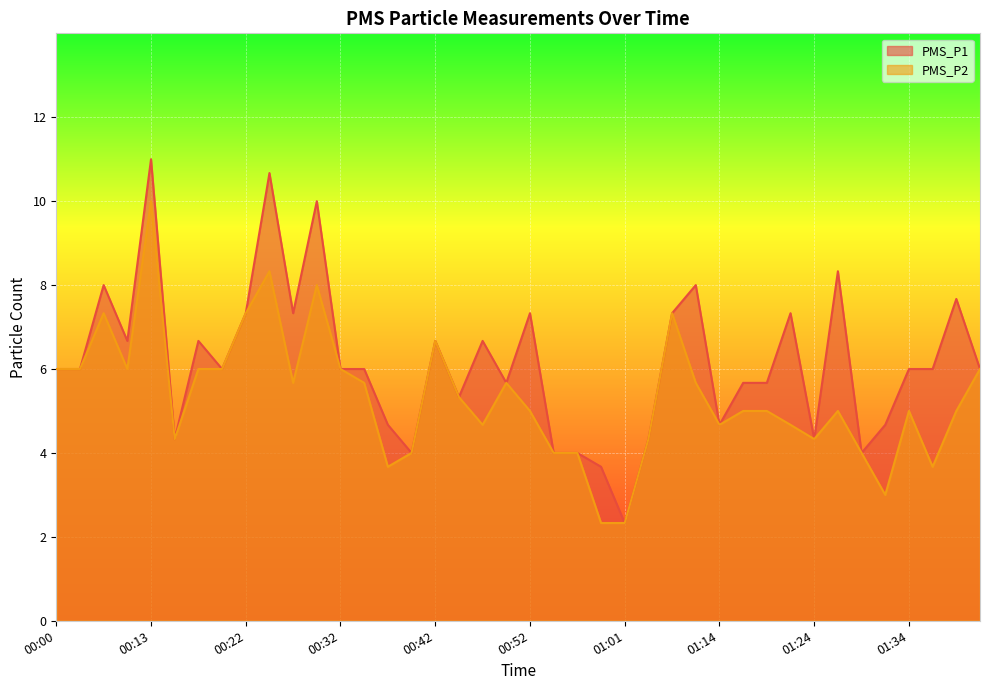

What is the value of the PMS_P1 point at the 33rd from the left?

4.3